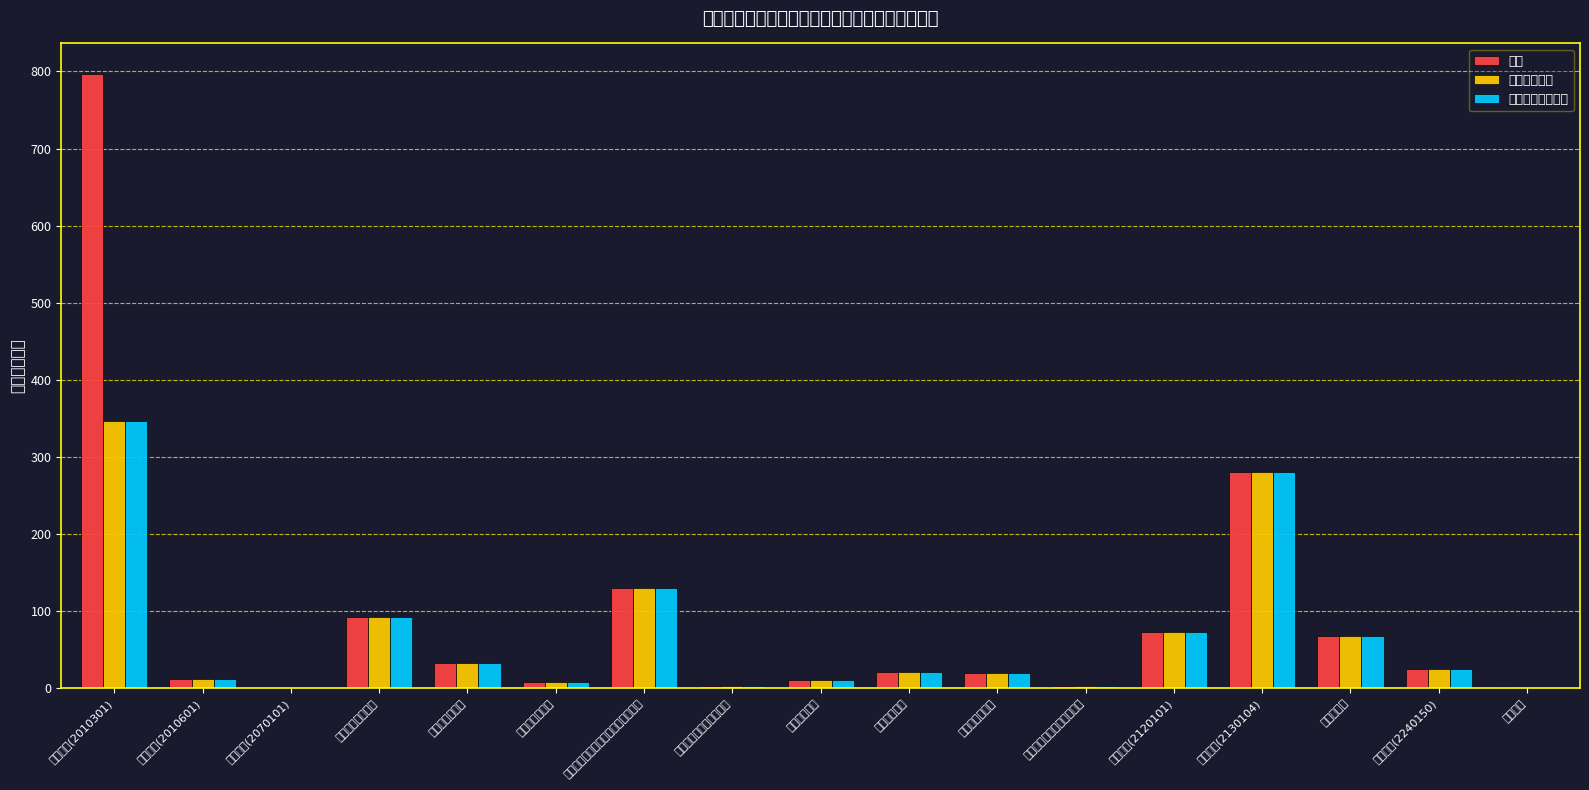

Between 事业单位离退休 and 行政运行(2010601), which is larger?

行政运行(2010601)